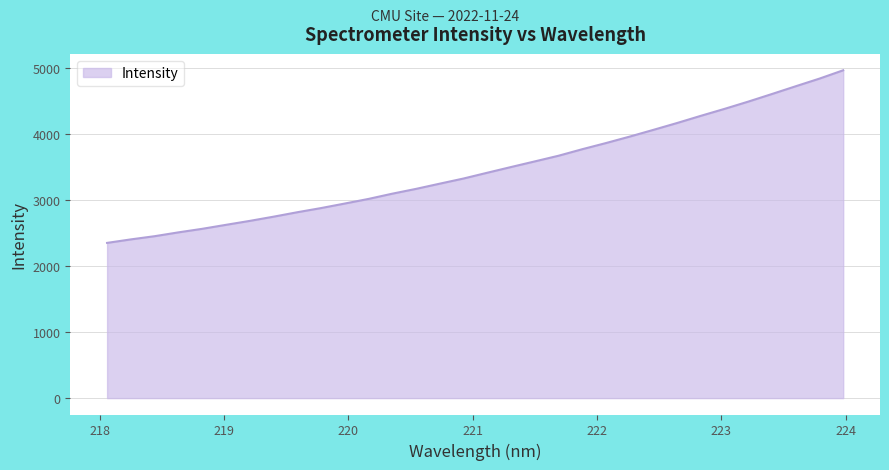

What is the minimum value shown in the chart?

2349.2